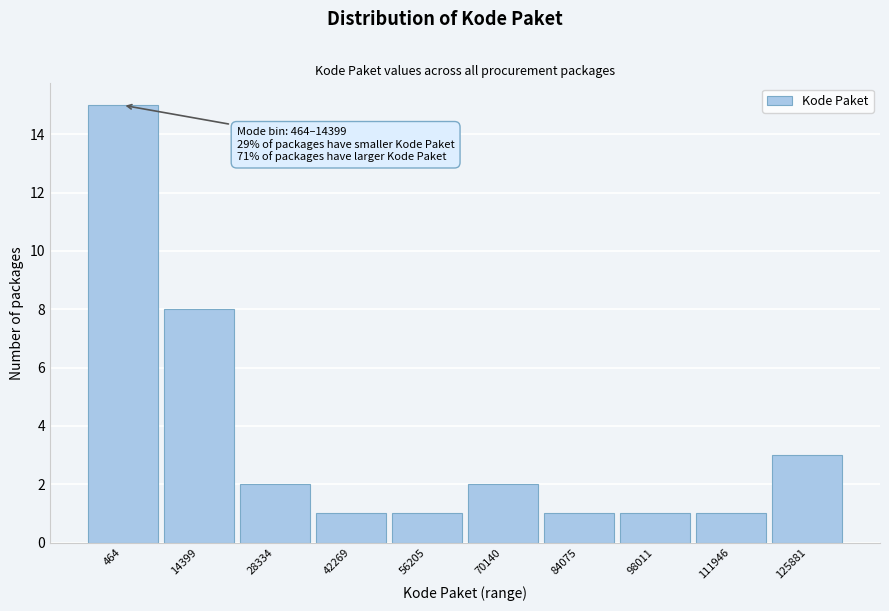

Reading right to left, extract all data points from this chart.

125881=3	111946=1	98011=1	84075=1	70140=2	56205=1	42269=1	28334=2	14399=8	464=15